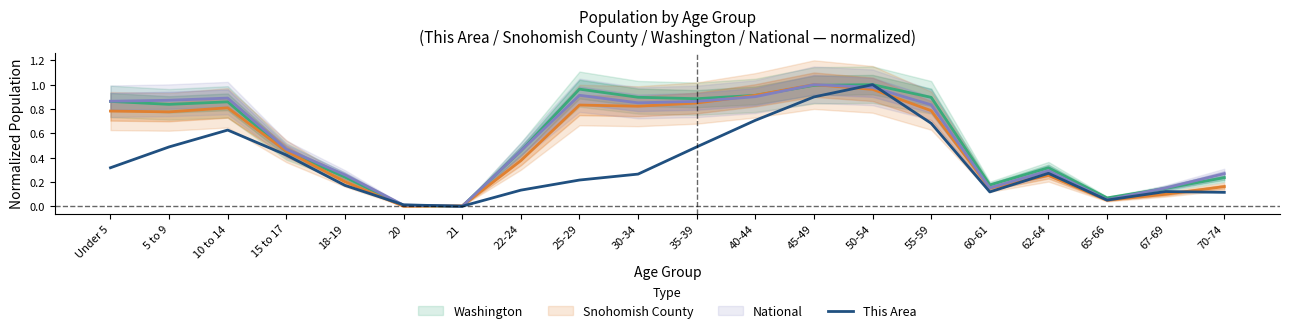

What position from the right is 50-54?

7